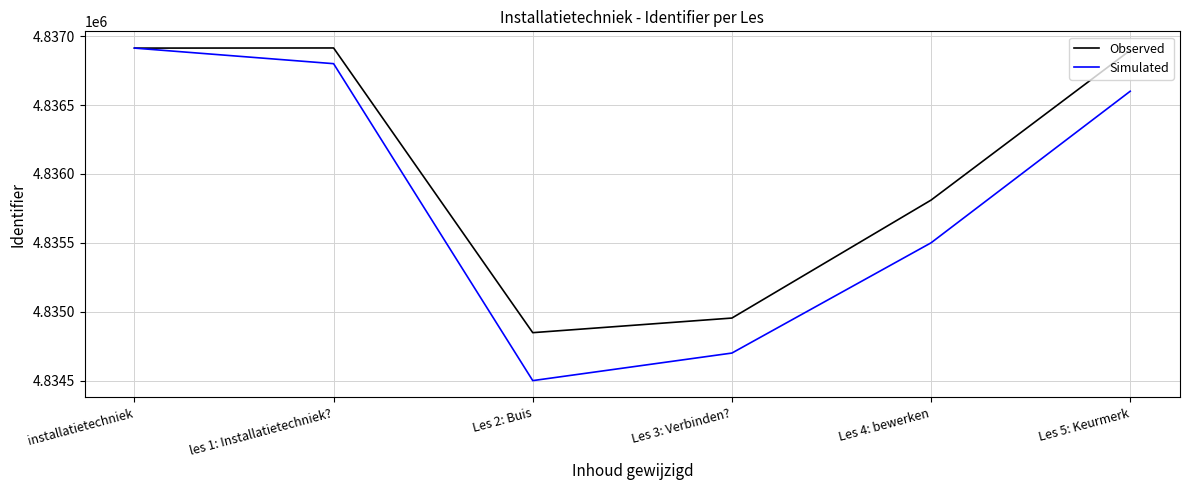

Where is Simulated nearest to the value 4835706?

Les 4: bewerken